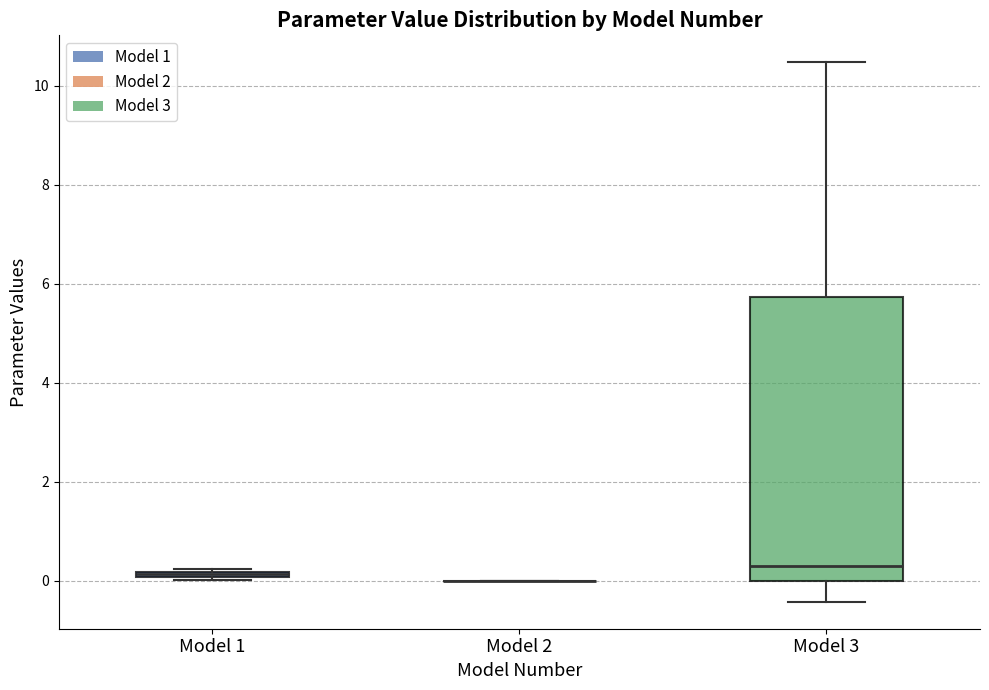

Which box is the tallest, from its lower edge to its upper edge?

Model 3